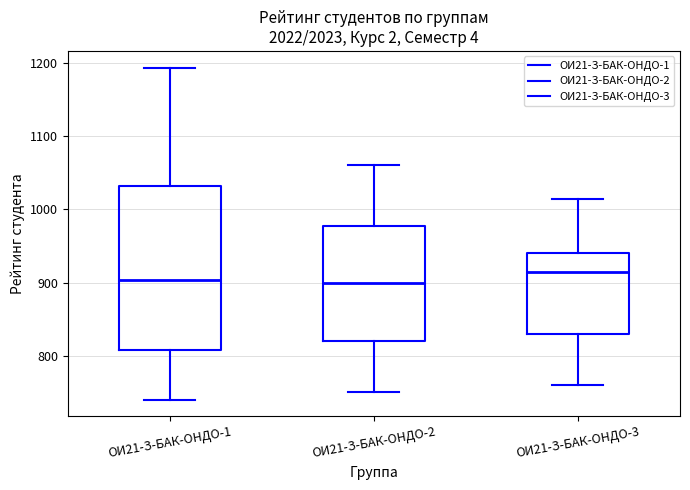

Reading left to right, transcribe this box plot: for each box, give where its median line is, the range the box spans, and where its two whiskers end, as read against the y-axis. The values are not printed on the chart, so give them approximately, as read against the axis.

ОИ21-З-БАК-ОНДО-1: median 900, box 810 to 1030, whiskers 740 to 1190
ОИ21-З-БАК-ОНДО-2: median 900, box 820 to 980, whiskers 750 to 1060
ОИ21-З-БАК-ОНДО-3: median 910, box 830 to 940, whiskers 760 to 1010